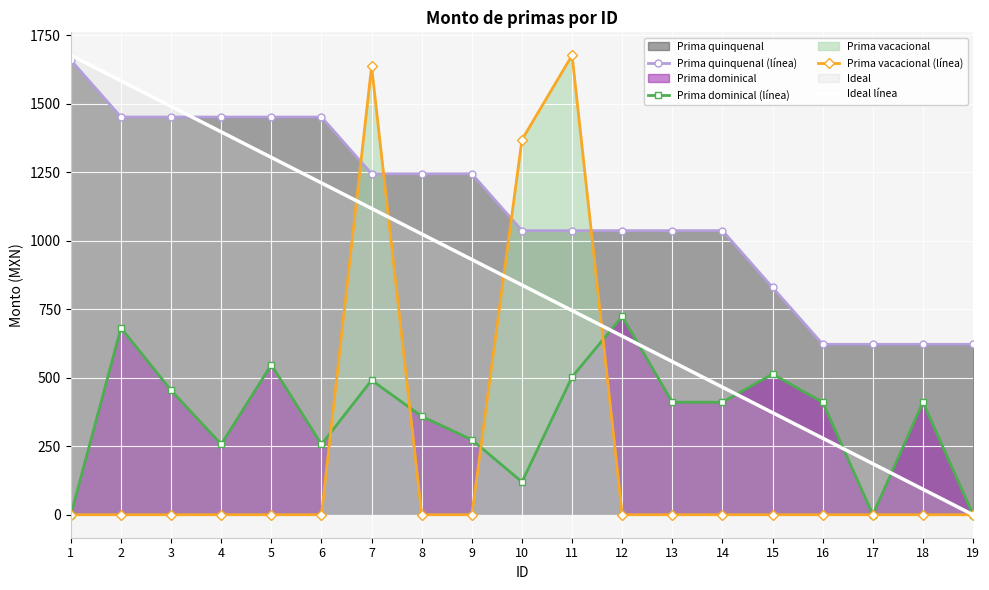

True or false: Prima quinquenal (línea) has a value of 1037.2 at 12.

True